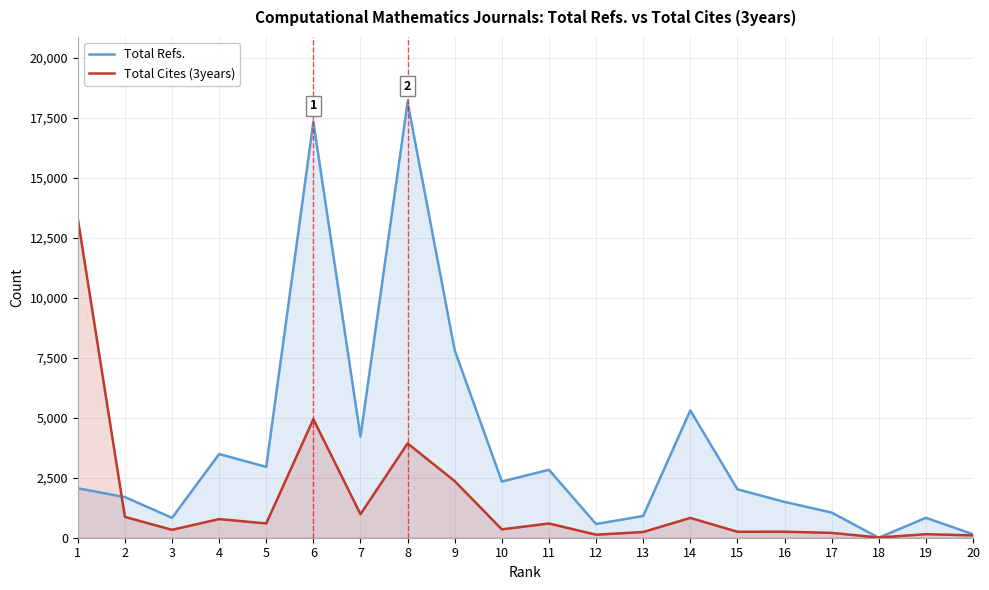

What is the total value across all series at 19?

977